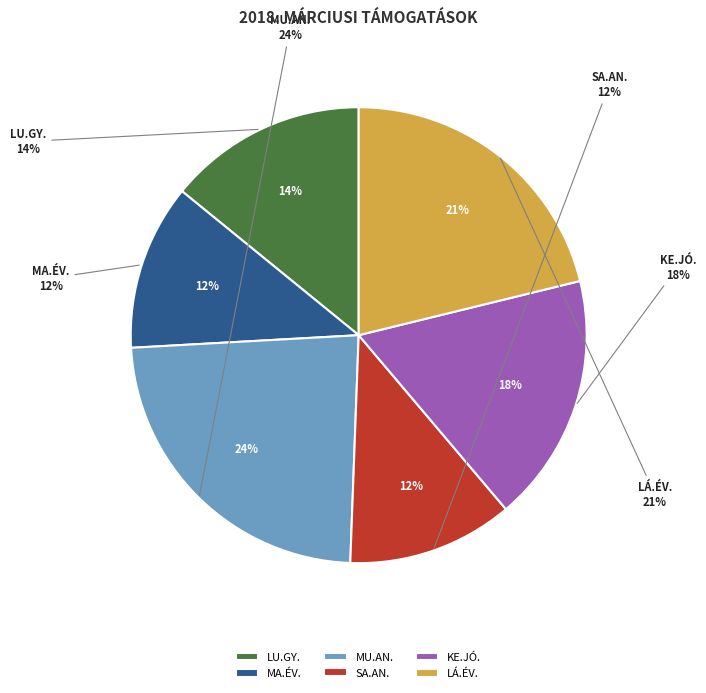

What is the smallest slice in the pie chart?

MA.ÉV.